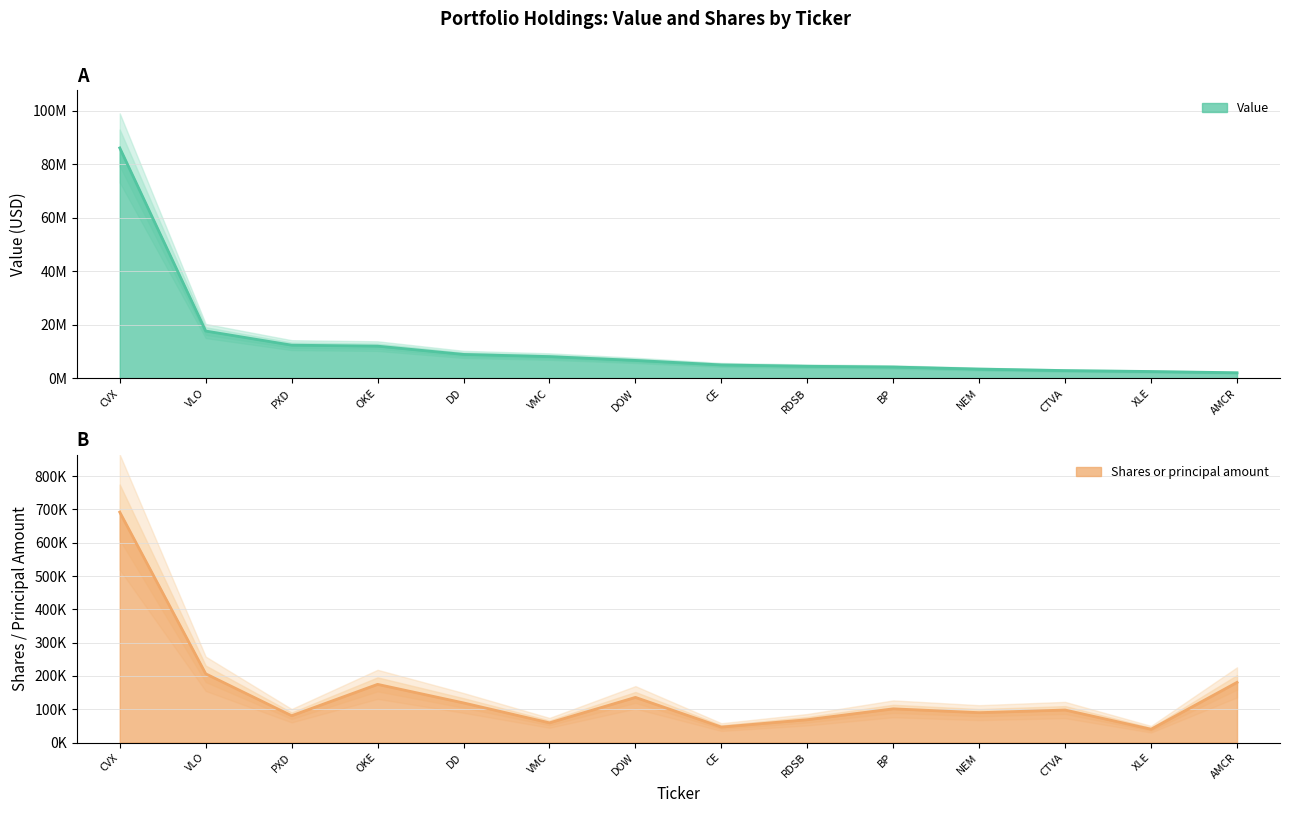

Which series has the largest total across all categories?

Value